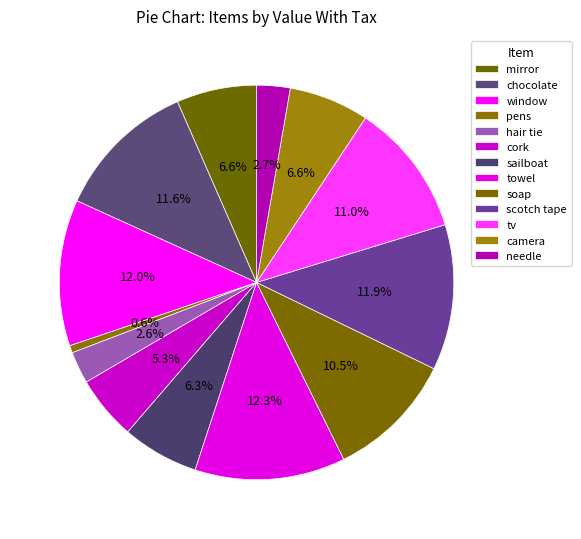

Approximately how many times larger is the value at soap compared to chocolate?

0.9